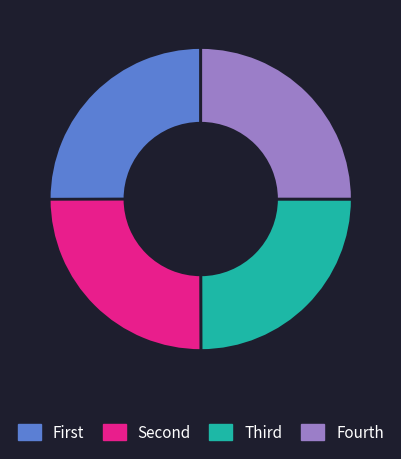

Is there a majority slice in this chart?

No